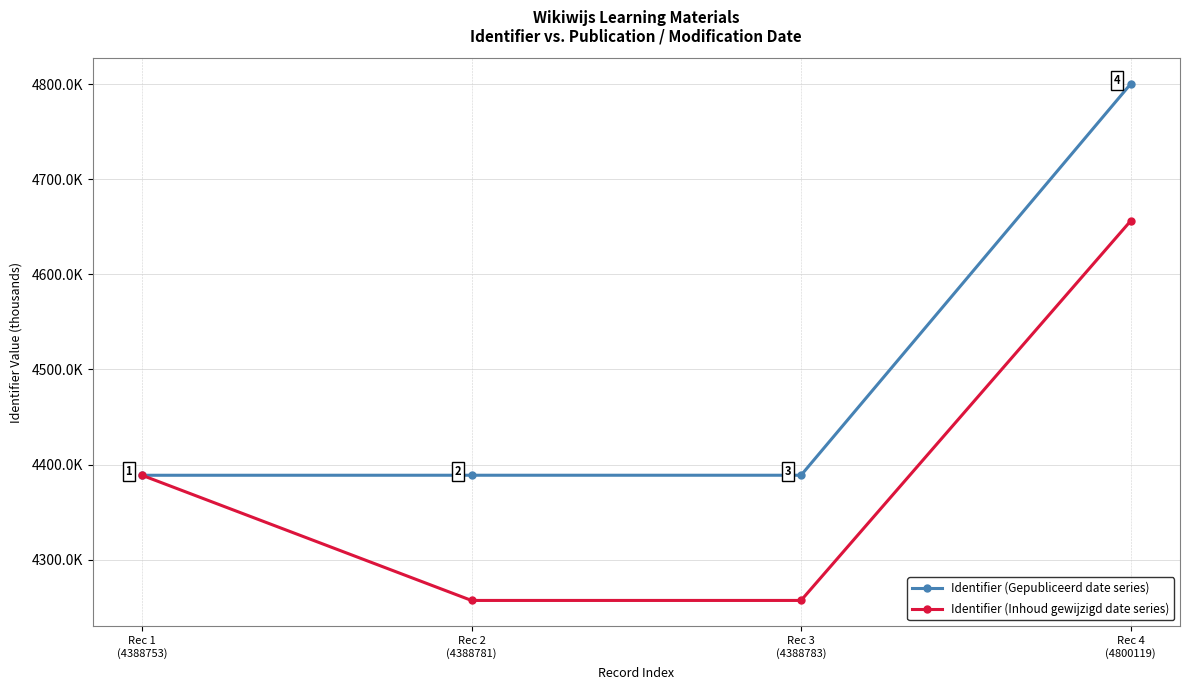

Which has a higher value, Rec 4
(4800119) or Rec 3
(4388783)?

Rec 4
(4800119)